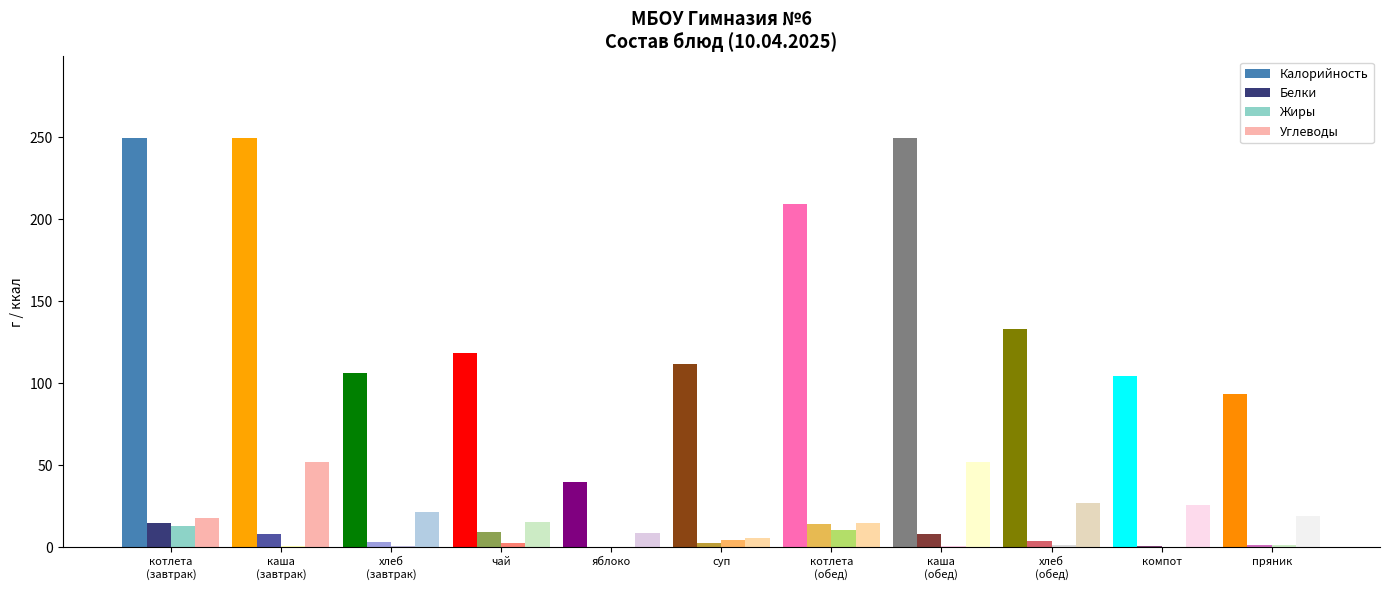

The Углеводы series shows 41.8 at хлеб
(обед). True or false?

False